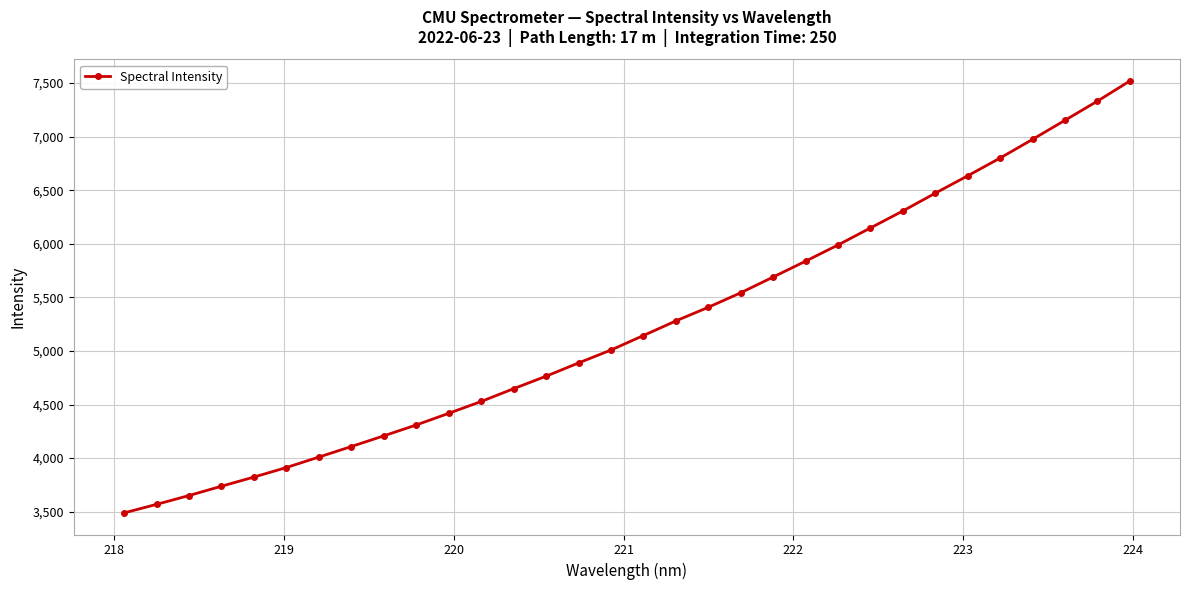

True or false: the data has more than 2 interior local peaks.

False